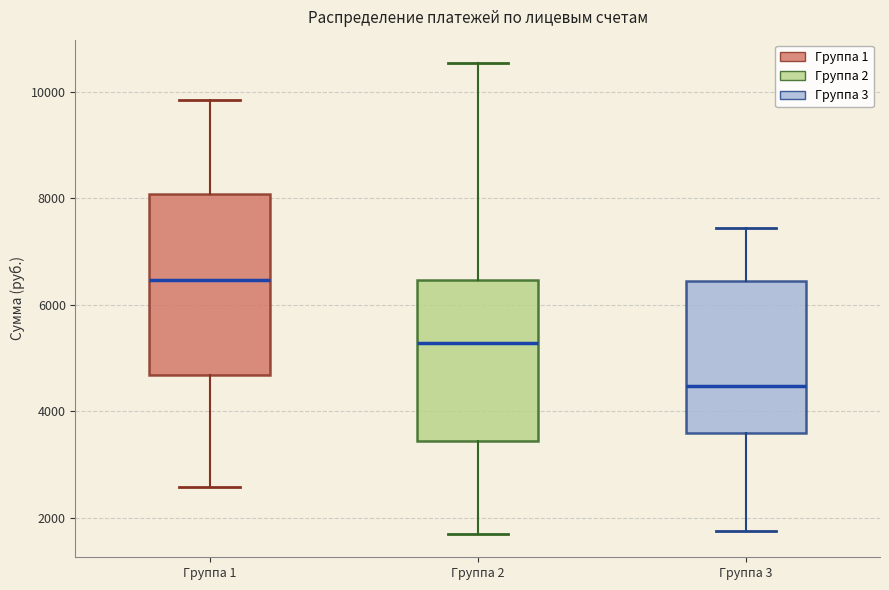

Which box is the tallest, from its lower edge to its upper edge?

Группа 1